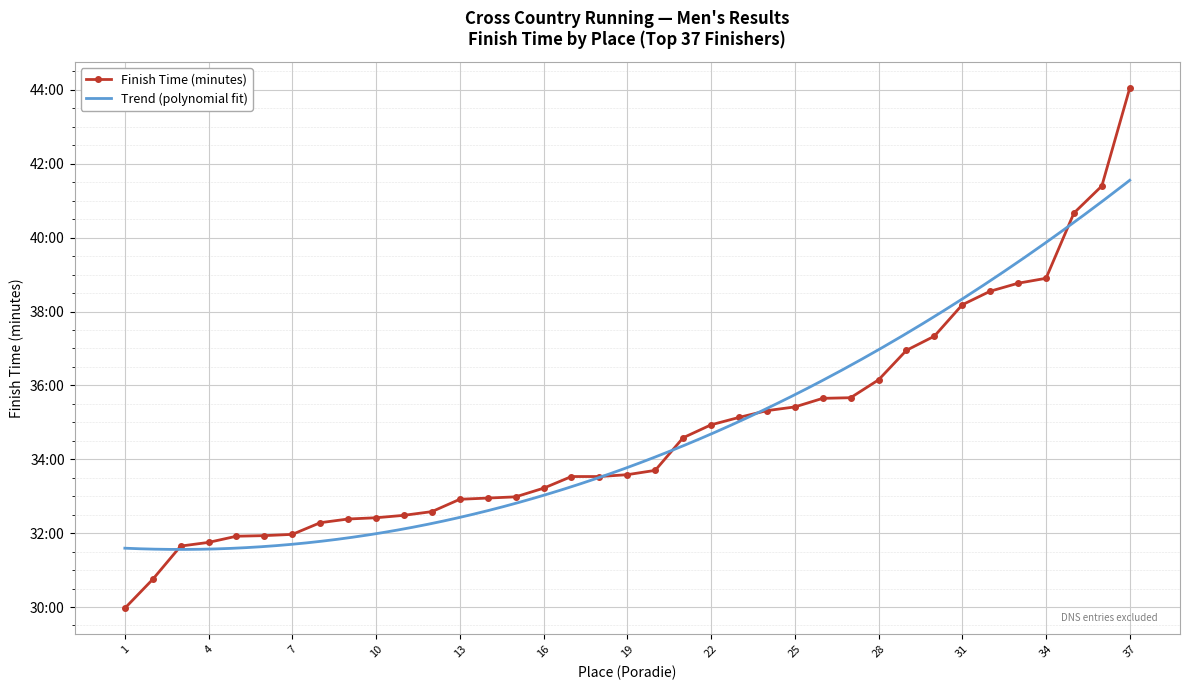

Is this an area chart (filled region under the line)?

No